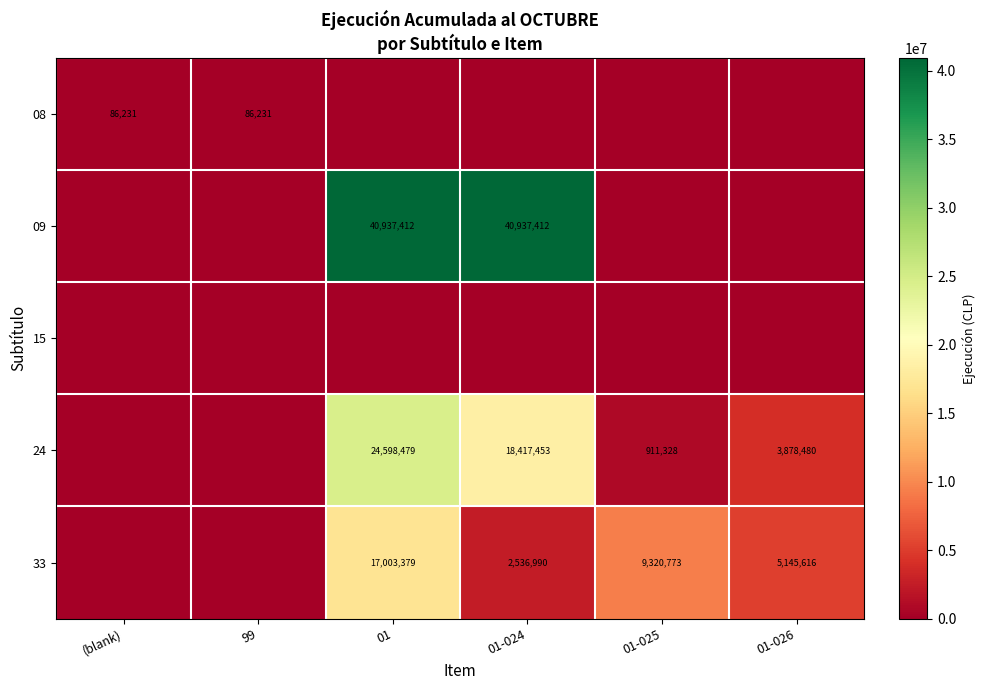

What is the total value across all series at 01-024?

61891855